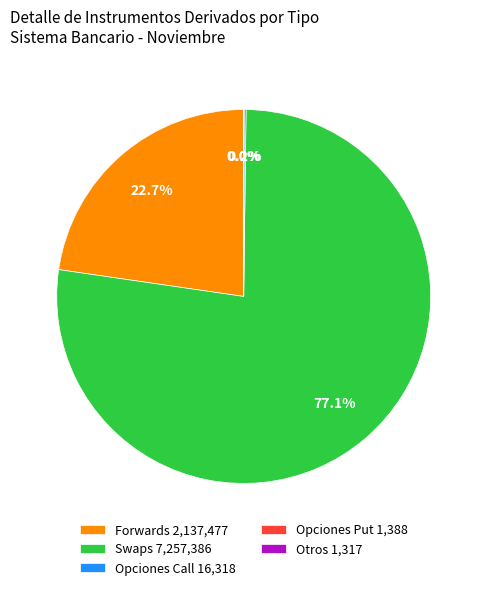

Is there a majority slice in this chart?

Yes